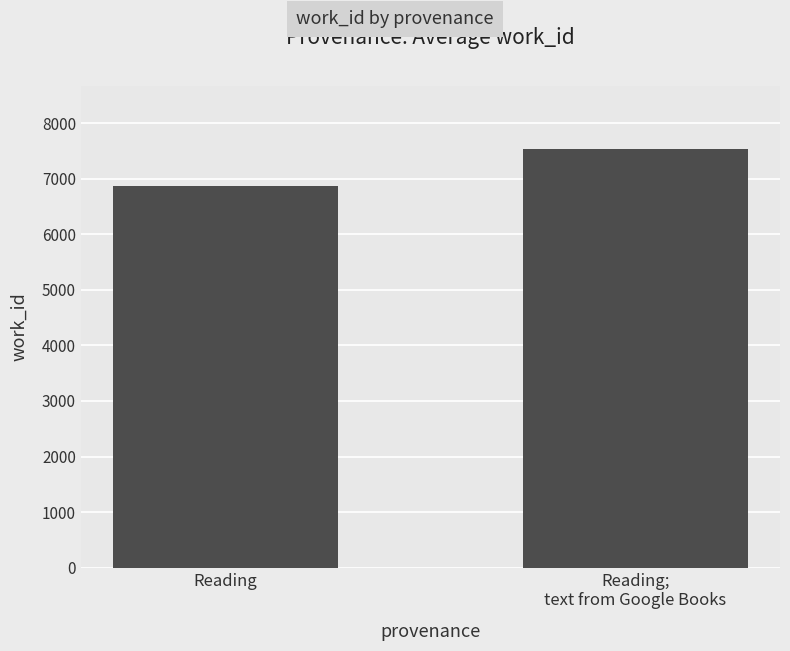

Which label corresponds to the largest value in the chart?

Reading;
text from Google Books